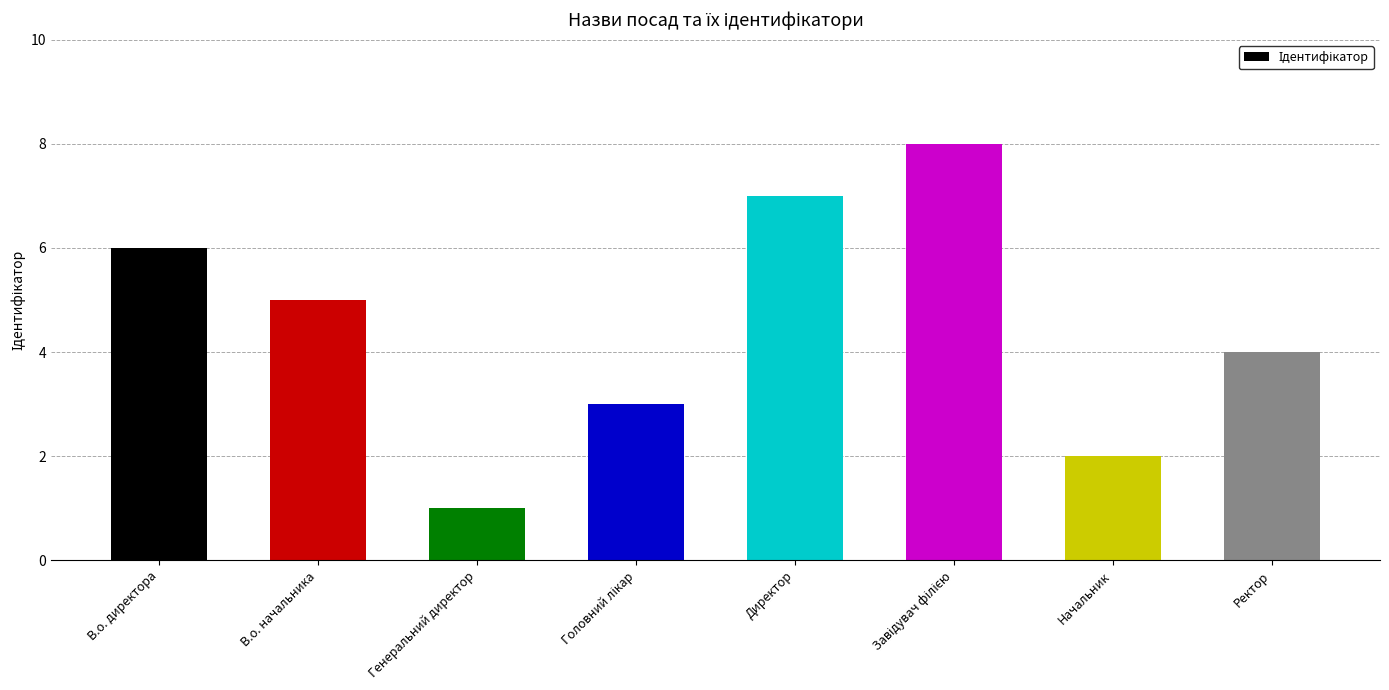

What is the difference between the second highest and minimum values?

6